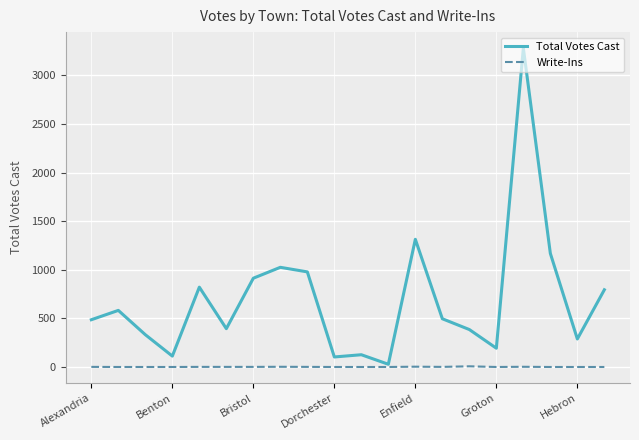

Which series has the widest spread of values?

Total Votes Cast